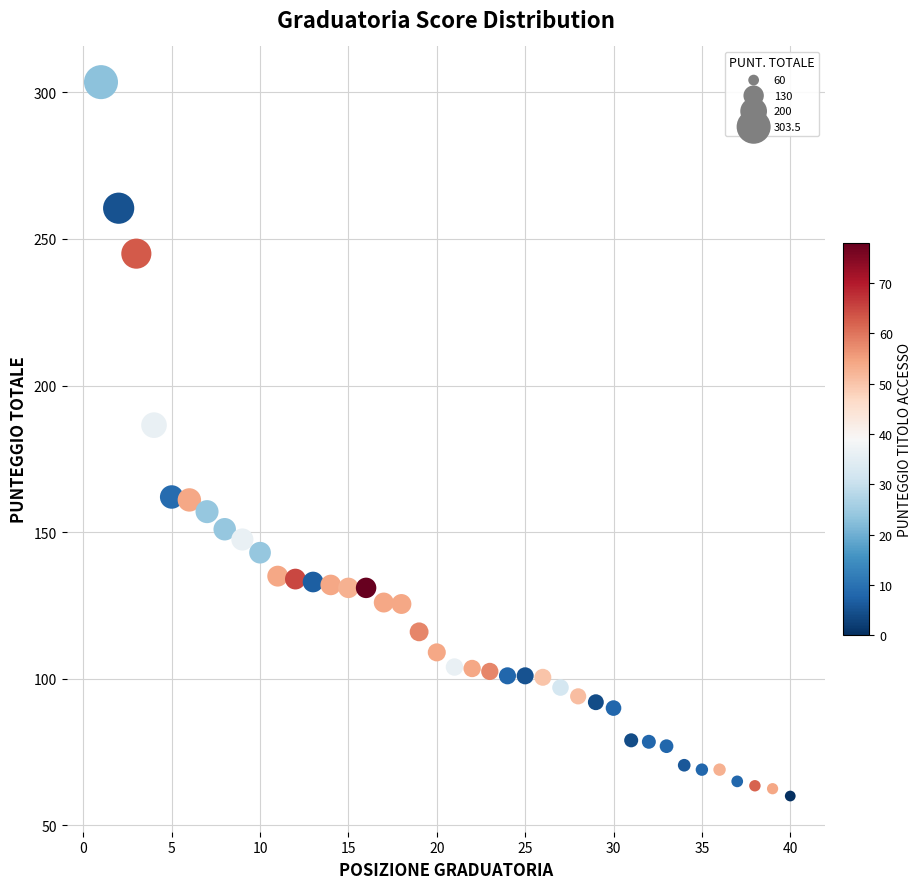

What is the range of Y values (max minus min)?

243.5